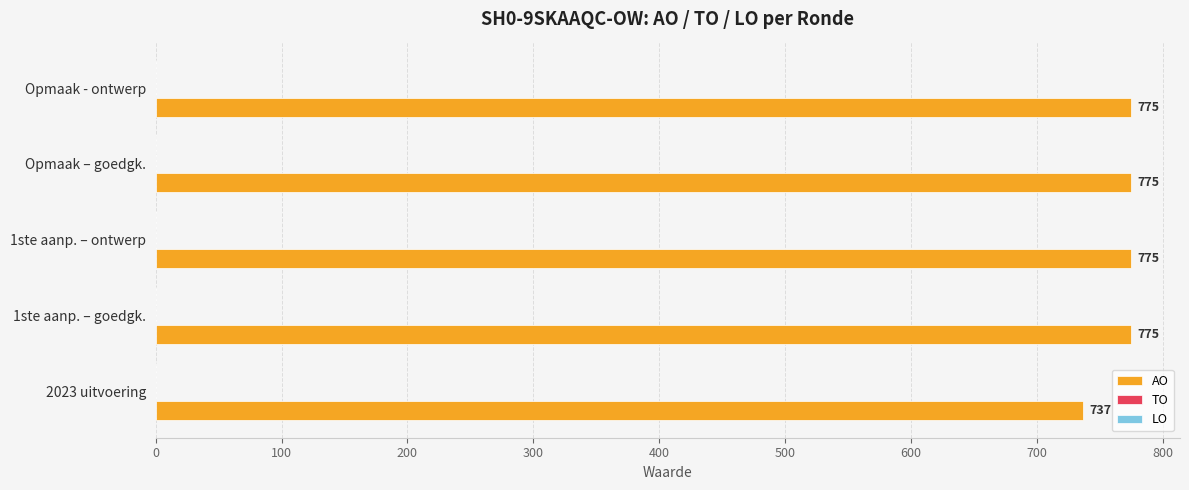

Reading bottom to top, transcribe all the data shown in this chart.

2023 uitvoering=737	1ste aanp. – goedgk.=775	1ste aanp. – ontwerp=775	Opmaak – goedgk.=775	Opmaak - ontwerp=775